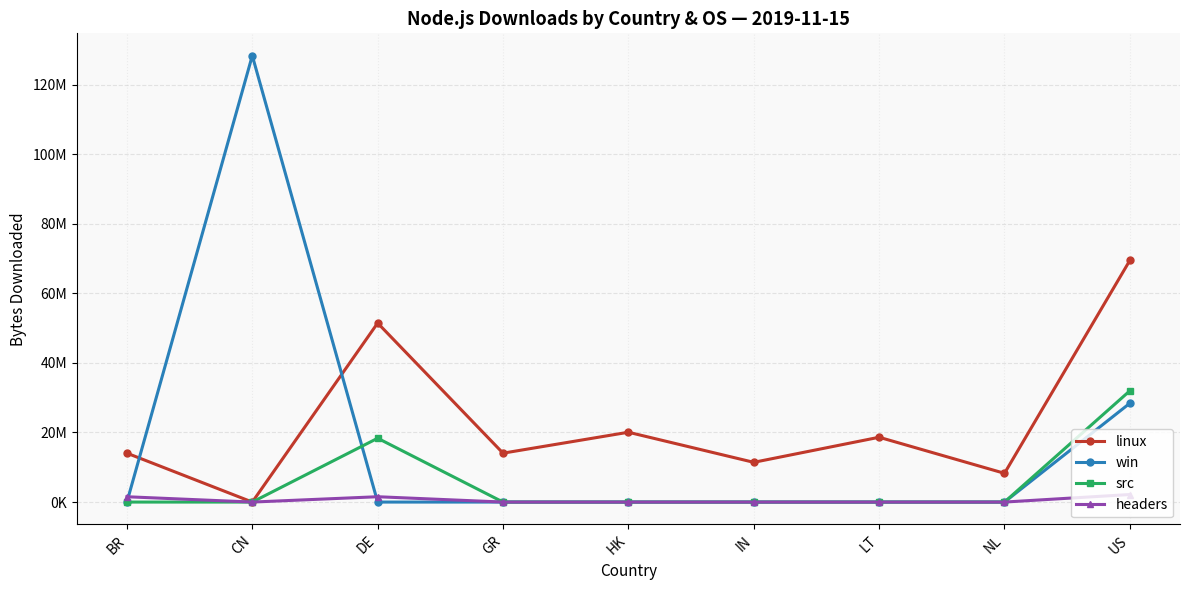

After their last crossing, which series has the higher values: headers or win?

headers